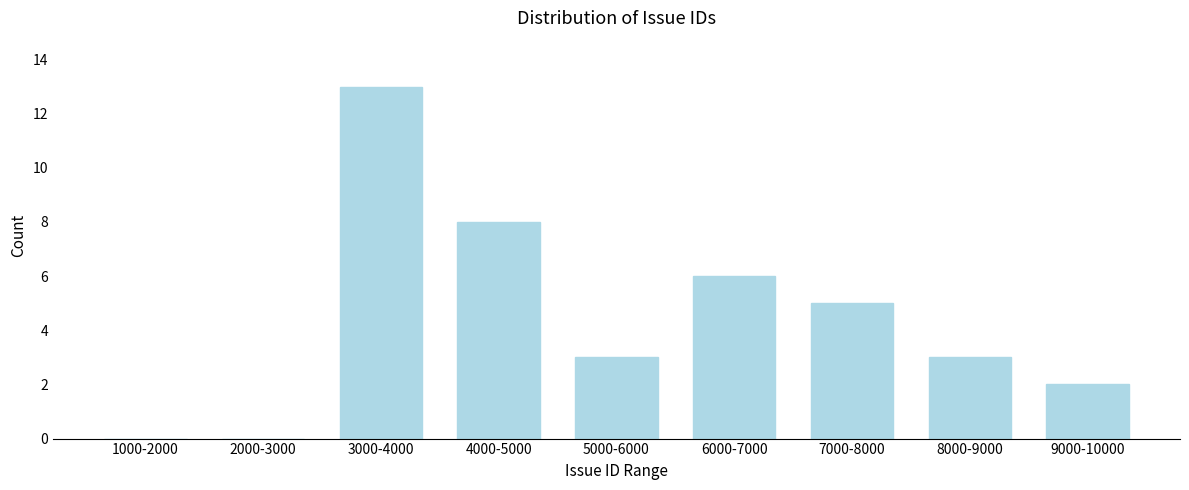

Reading left to right, extract all data points from this chart.

1000-2000=0	2000-3000=0	3000-4000=13	4000-5000=8	5000-6000=3	6000-7000=6	7000-8000=5	8000-9000=3	9000-10000=2